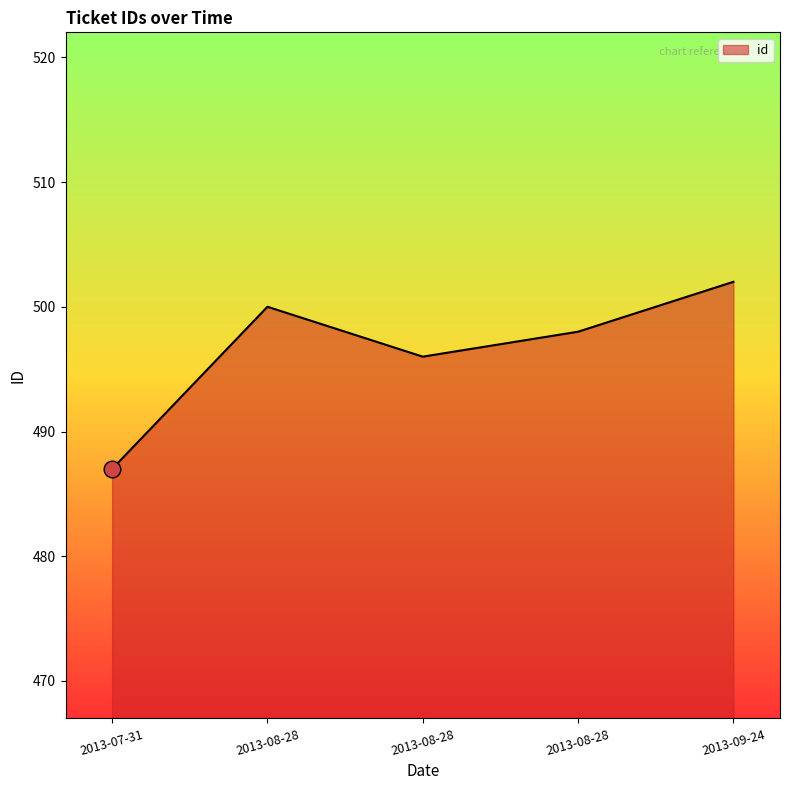

Which has a higher value, 2013-08-28 or 2013-08-28?

2013-08-28